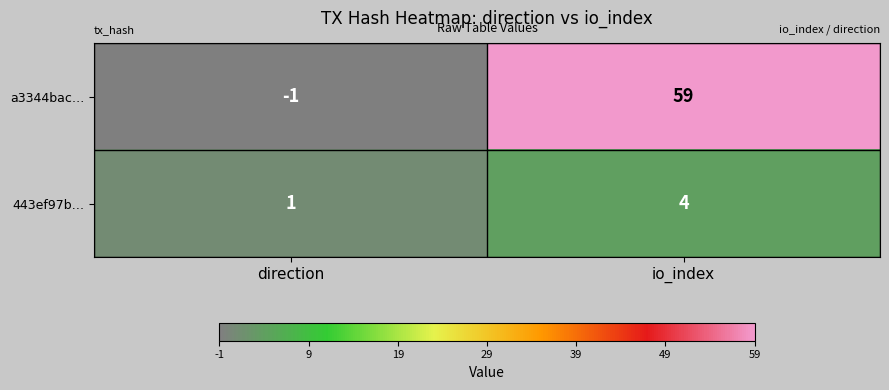

Reading left to right, what are all the values shown in this chart?

a3344bac…: direction=-1	io_index=59
443ef97b…: direction=1	io_index=4